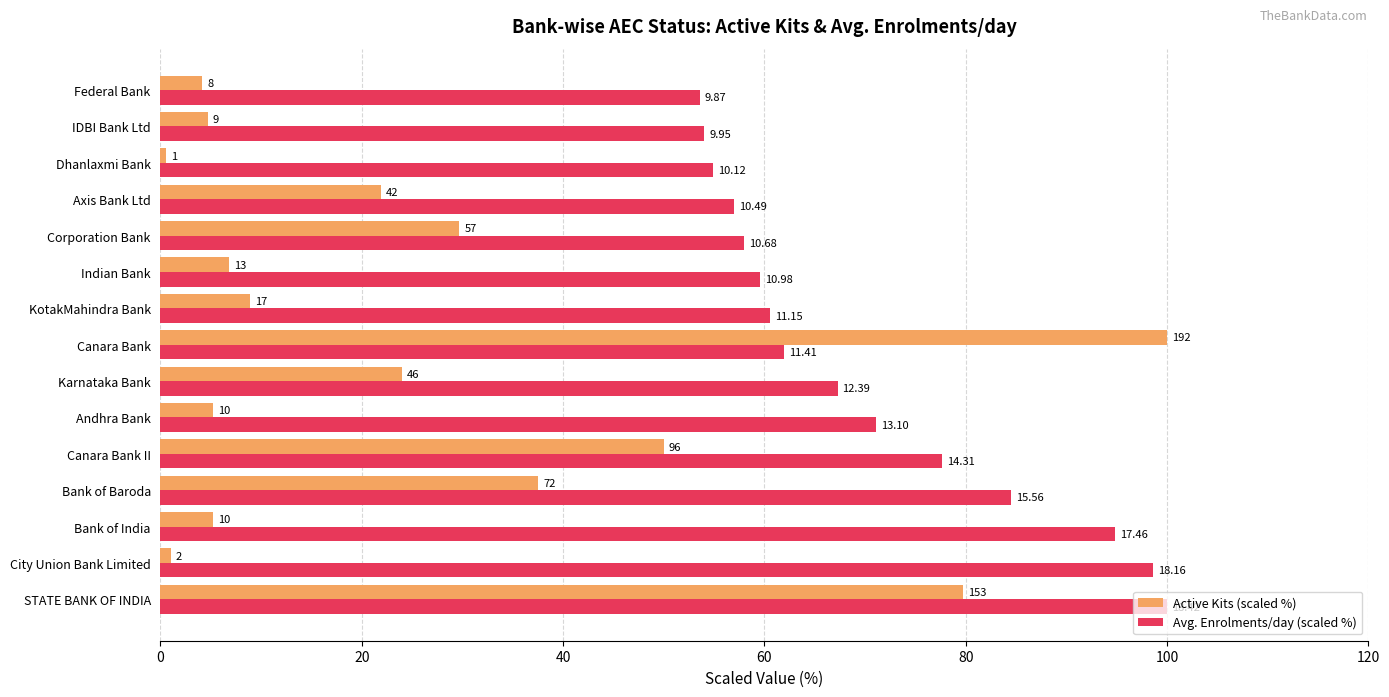

What is the greatest value displayed?

100.0